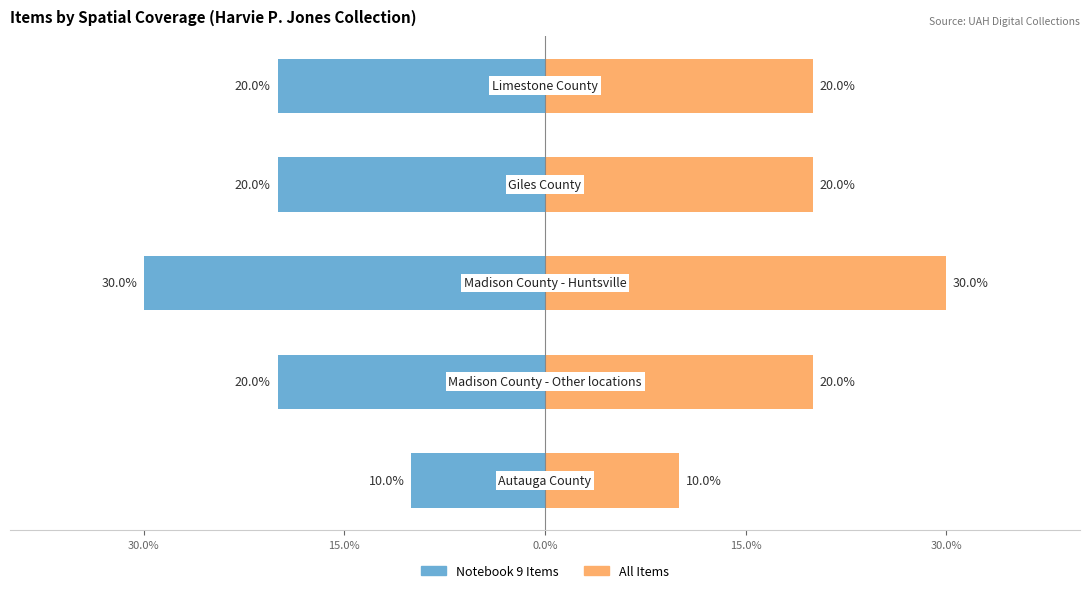

At how many categories does at least one series exceed 0?

5